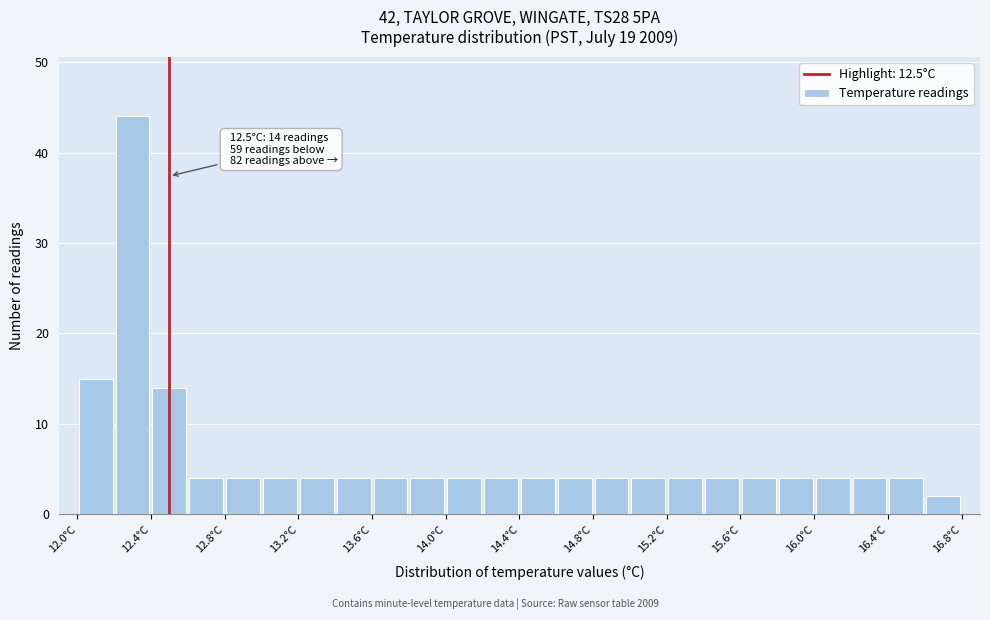

Which range on the x-axis has the tallest bar?

12.2 to 12.4